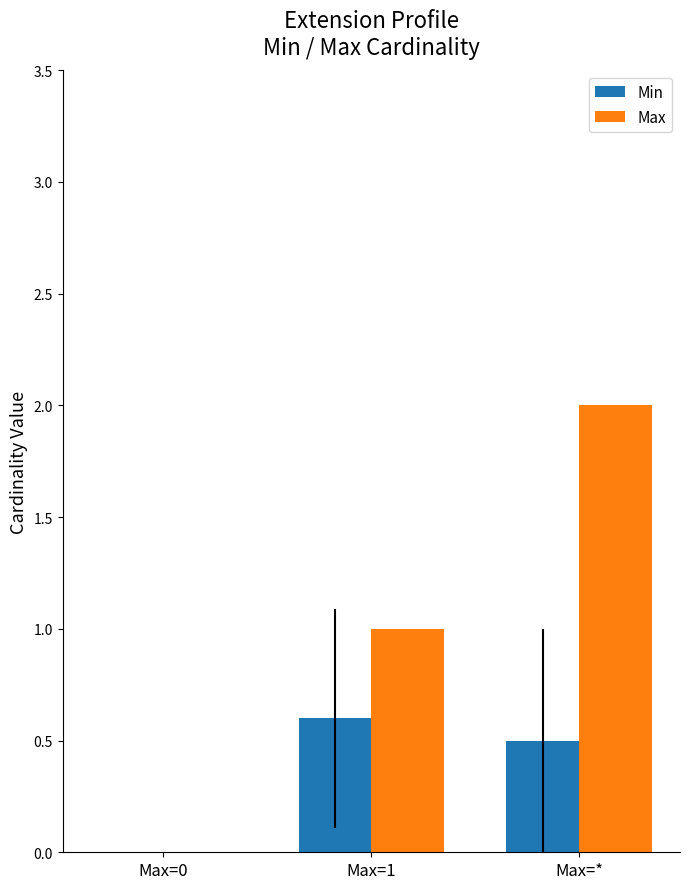

What is the difference between the Min values at Max=1 and Max=*?

0.1